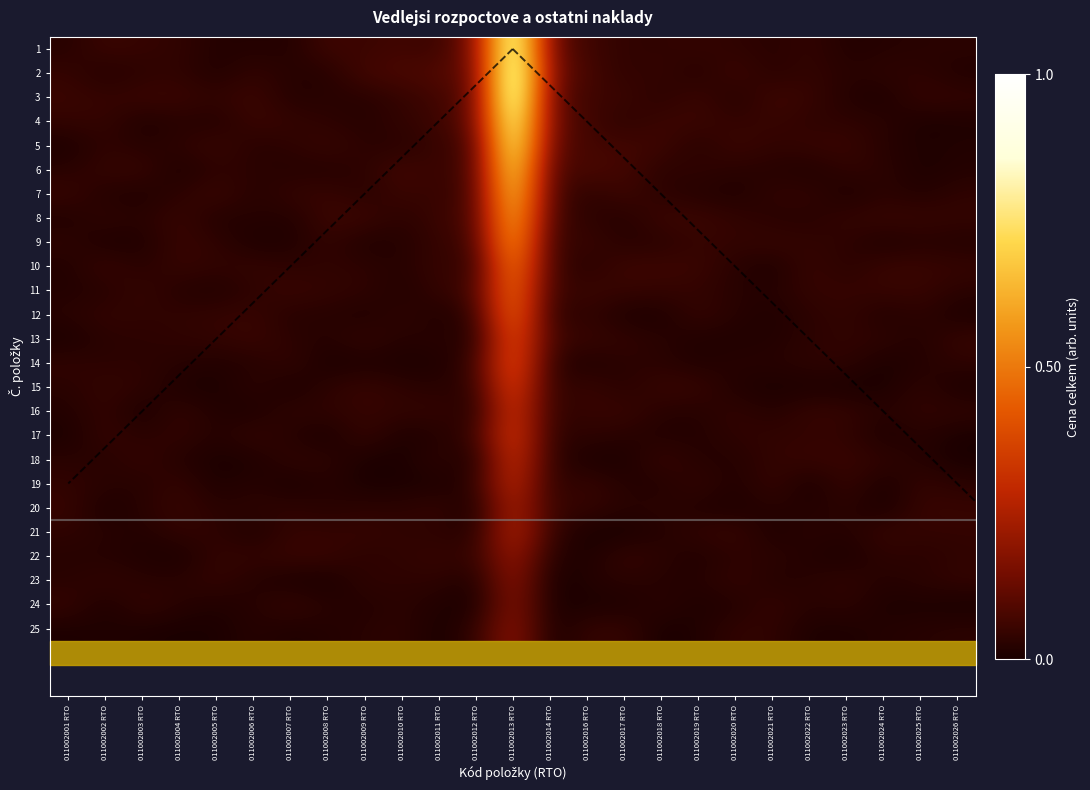

What is the difference between the highest and lowest values at 011002018 RTO?

0.1